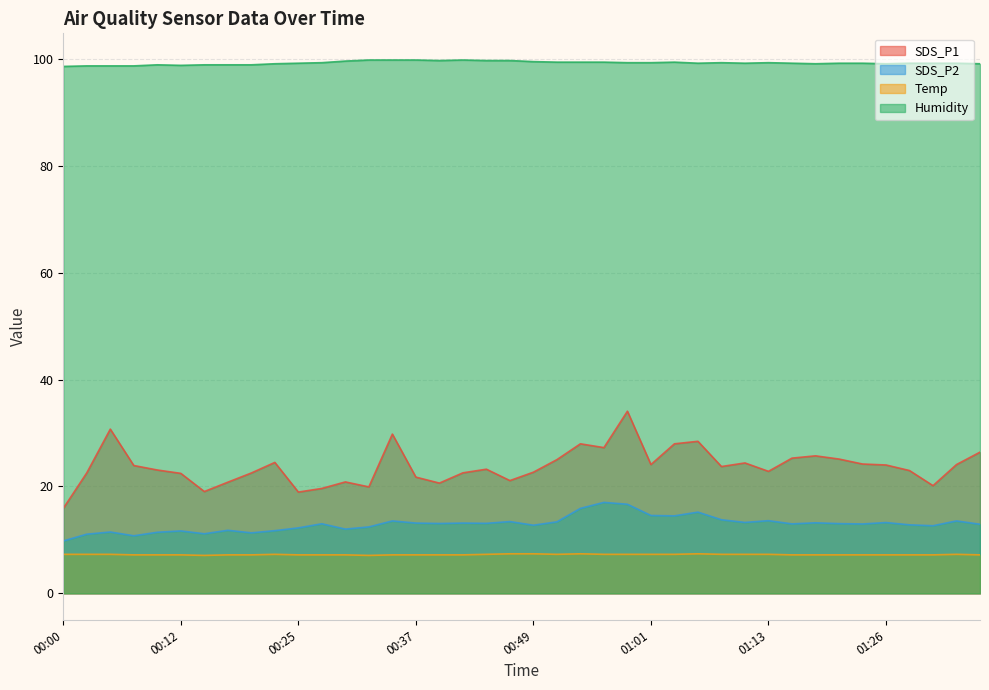

Which series has the widest spread of values?

SDS_P1